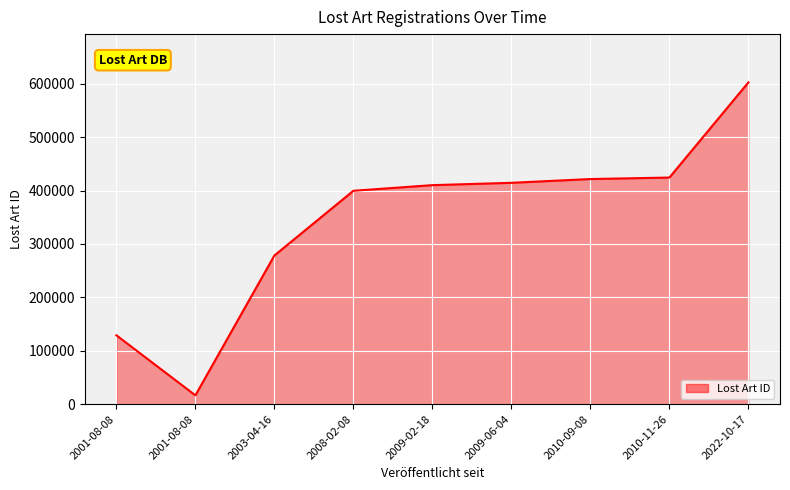

Is this an area chart (filled region under the line)?

Yes